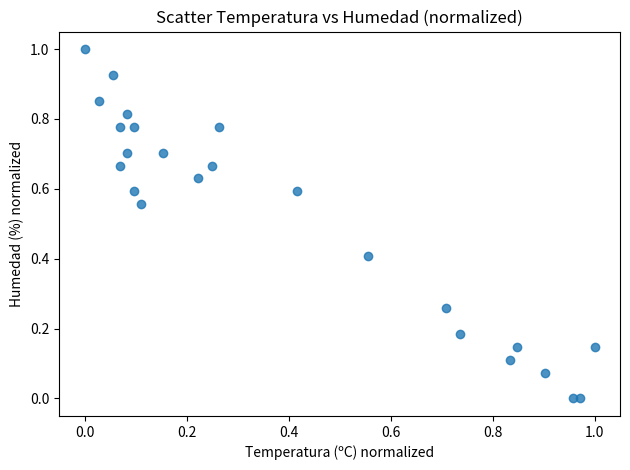

What is the range of Y values (max minus min)?

1.0